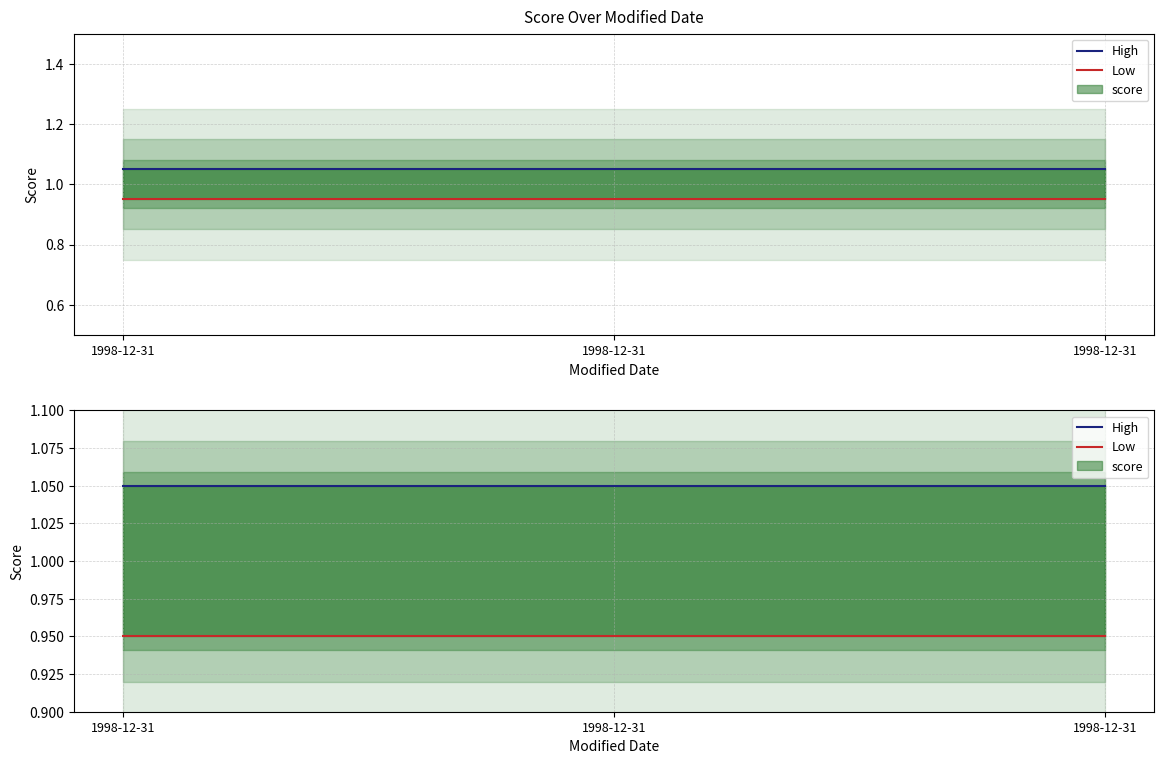

Which category has the highest value in the High series?

1998-12-31